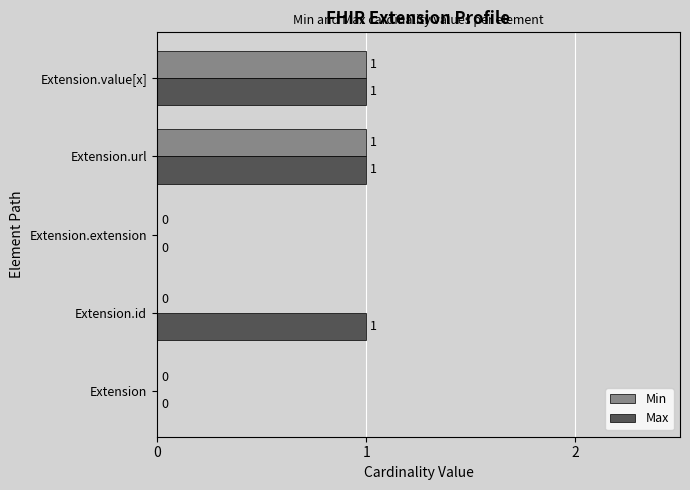

Which series has the largest total across all categories?

Max